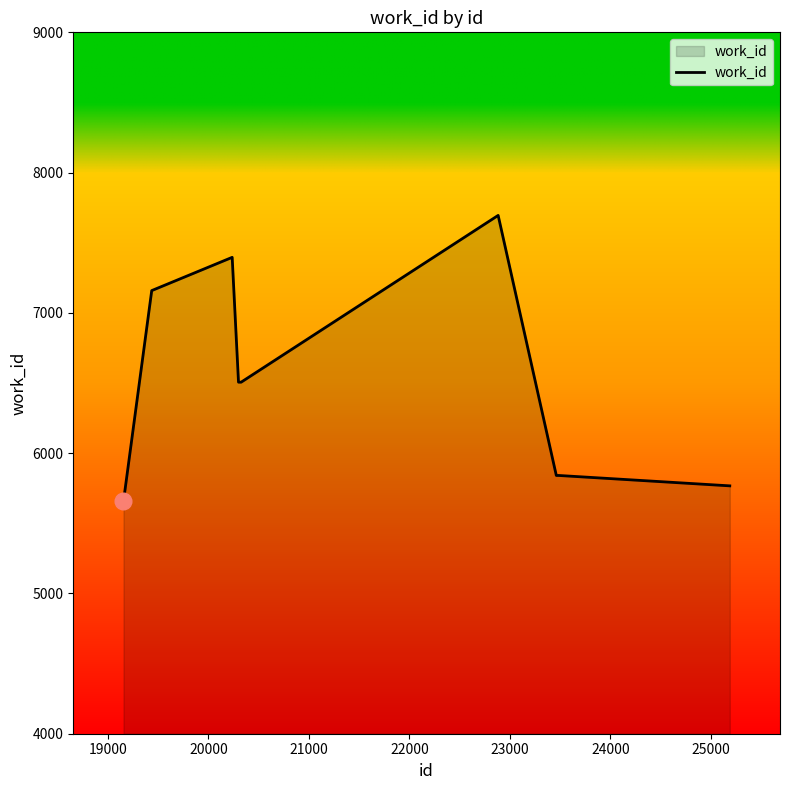

How many lines are shown in the chart?

1